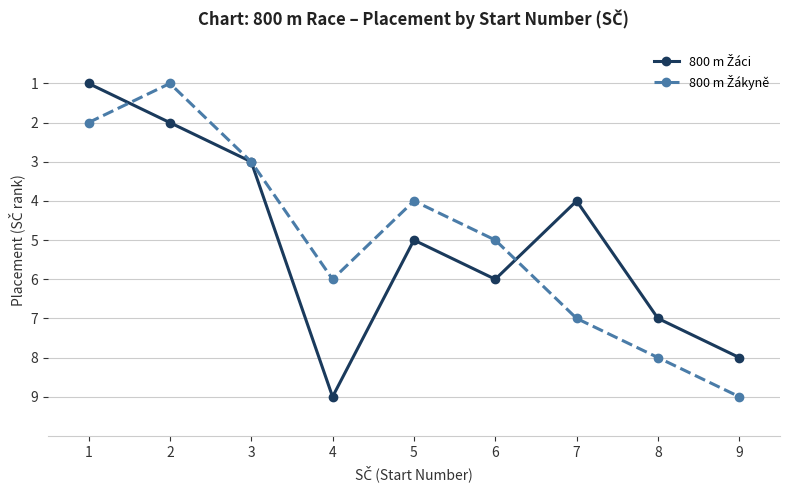

At which category is the sum across all series the highest?

9